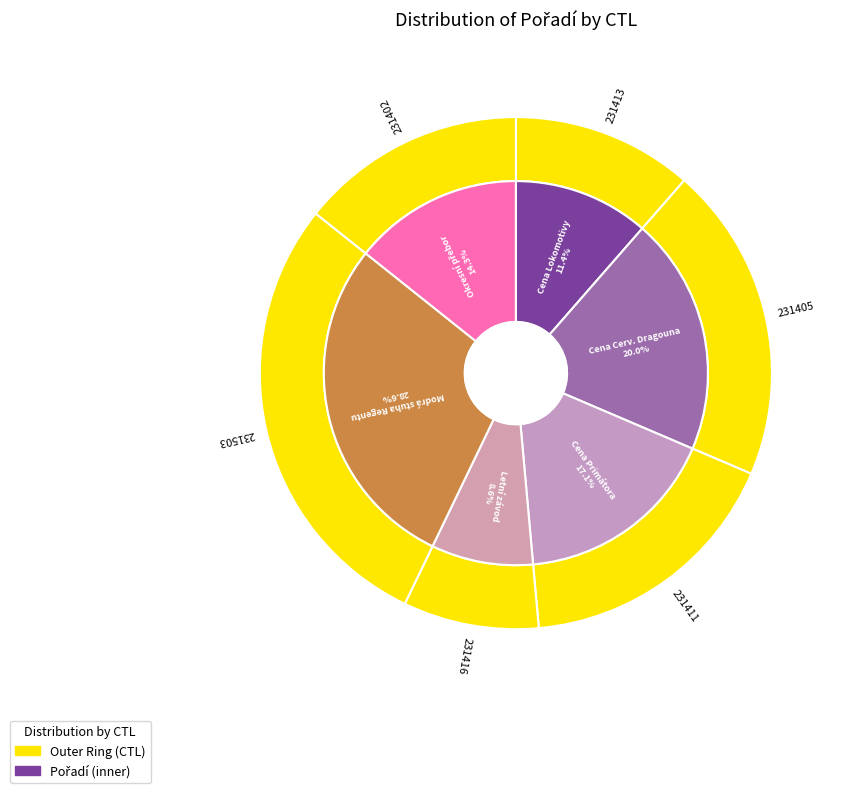

What percentage is the 231503 slice, to the nearest percent?

29%